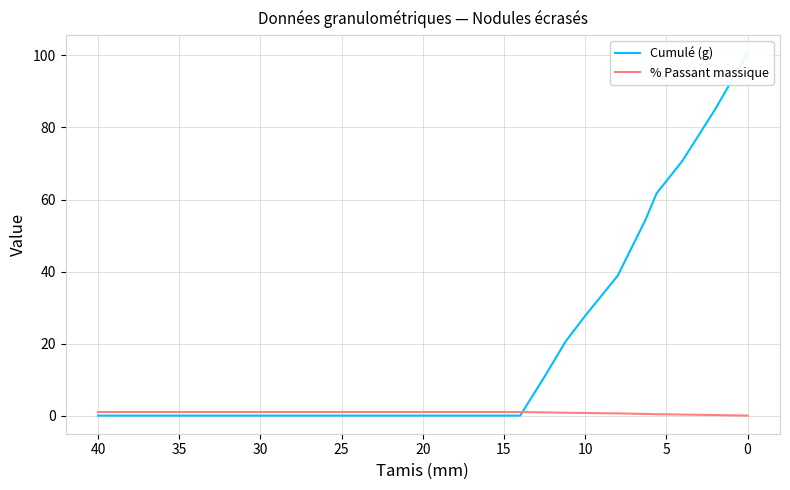

True or false: Cumulé (g) has more than 0 interior local peaks.

False